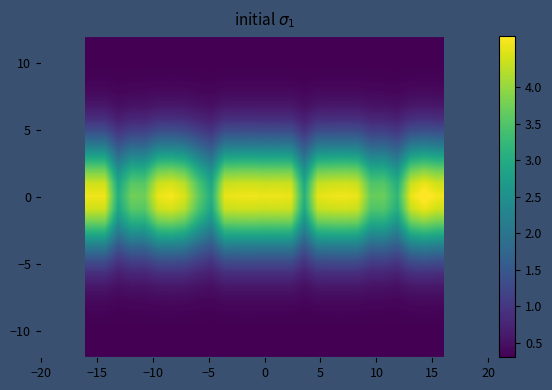

How many categories are shown in the chart?

27